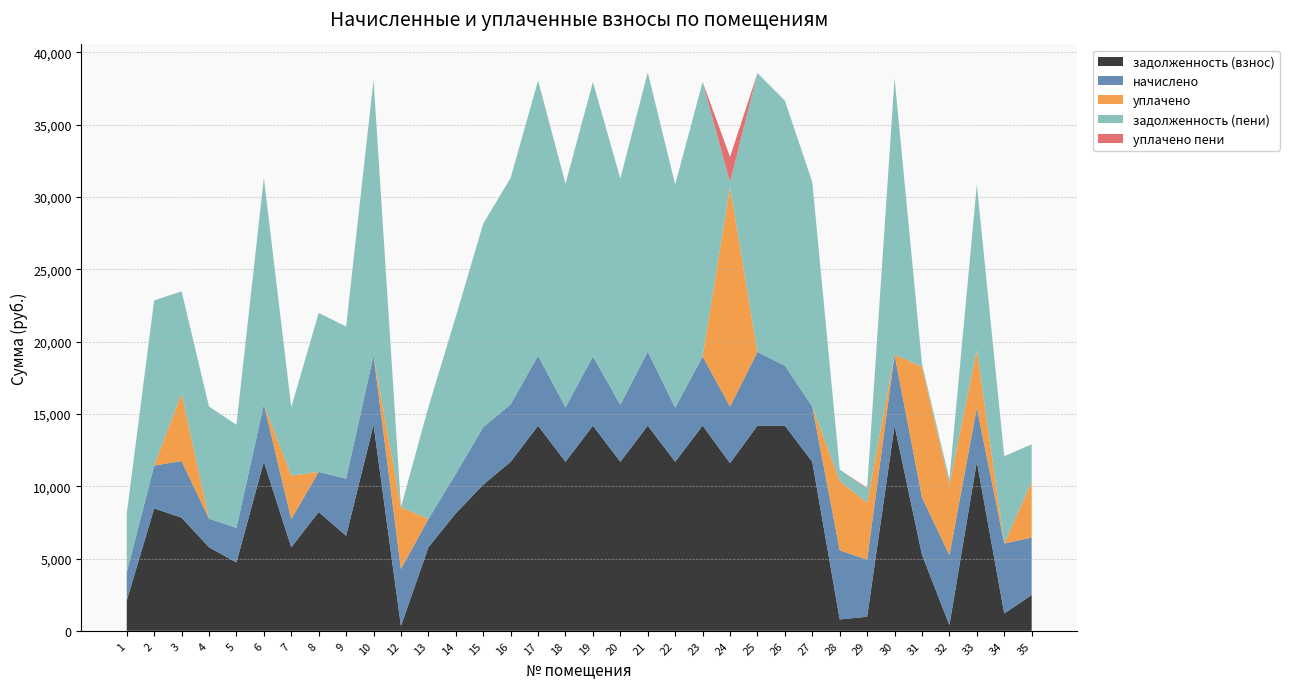

Reading left to right, what are all the values shown in this chart?

задолженность (взнос): 2097.9	8467.2	7825.5	5779.2	4730.0	11692.8	5779.2	8217.6	6577.2	14246.4	329.4	5779.2	8121.6	10109.4	11692.8	14188.8	11692.8	14188.8	11692.8	14188.8	11692.8	14188.8	11596.8	14188.8	14188.8	11692.8	786.5	971.8	14188.8	5261.1	397.2	11692.8	1197.6	2476.1
начислено: 1950.5	2960.4	3913.9	1976.2	2395.4	3972.0	1950.5	2773.4	3946.3	4808.2	3946.3	1950.5	2741.0	3972.0	3972.0	4840.1	3766.6	4788.7	3946.3	5122.6	3740.9	4788.7	3913.9	5096.9	4146.7	3817.9	4788.7	3946.3	4917.1	3972.0	4840.1	3740.9	4840.1	3972.0
уплачено: 0.0	0.0	4667.0	0.0	0.0	0.0	3000.0	0.0	0.0	0.0	4275.8	0.0	0.0	0.0	0.0	0.0	0.0	0.0	0.0	0.0	0.0	0.0	15184.6	0.0	0.0	0.0	4782.0	3931.6	0.0	9023.0	4893.0	4000.0	0.0	3864.0
задолженность (пени): 4048.4	11427.6	7072.4	7755.4	7125.4	15664.8	4729.7	10991.0	10523.5	19054.6	0.0	7729.7	10862.6	14081.4	15664.8	19028.9	15459.4	18977.5	15639.1	19311.4	15433.7	18977.5	326.2	19285.7	18335.5	15510.7	793.2	986.6	19105.9	210.2	344.2	11433.7	6037.7	2584.1
уплачено пени: 0.0	0.0	0.0	0.0	0.0	0.0	0.0	0.0	0.0	0.0	6.2	0.0	0.0	0.0	0.0	0.0	0.0	0.0	0.0	0.0	0.0	0.0	1752.4	0.0	0.0	0.0	0.0	53.4	0.0	0.0	0.0	0.0	0.0	0.0